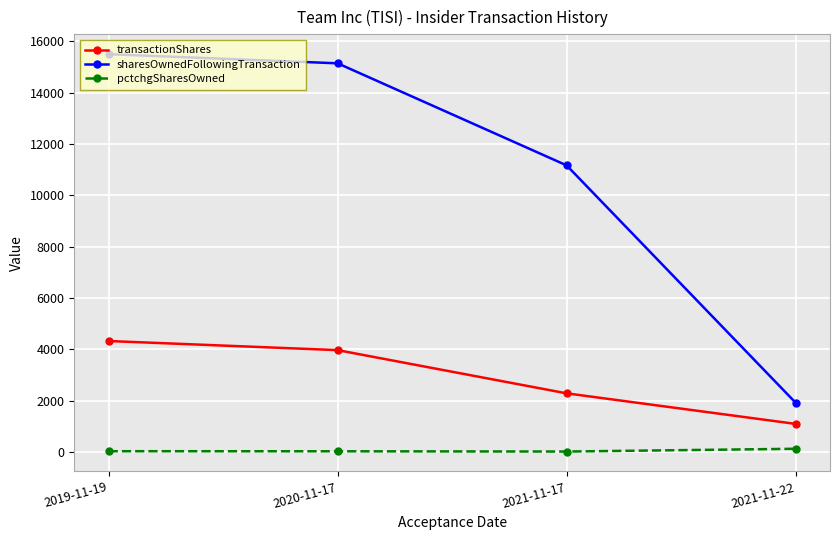

Where is transactionShares nearest to the value 2715?

2021-11-17